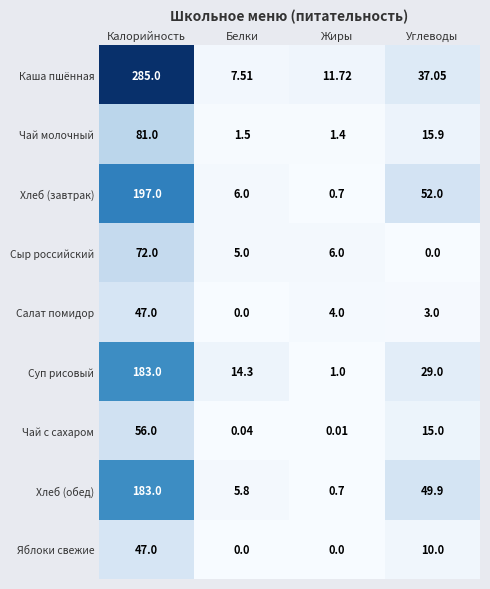

Which category has the lowest value in the Хлеб (обед) series?

Жиры